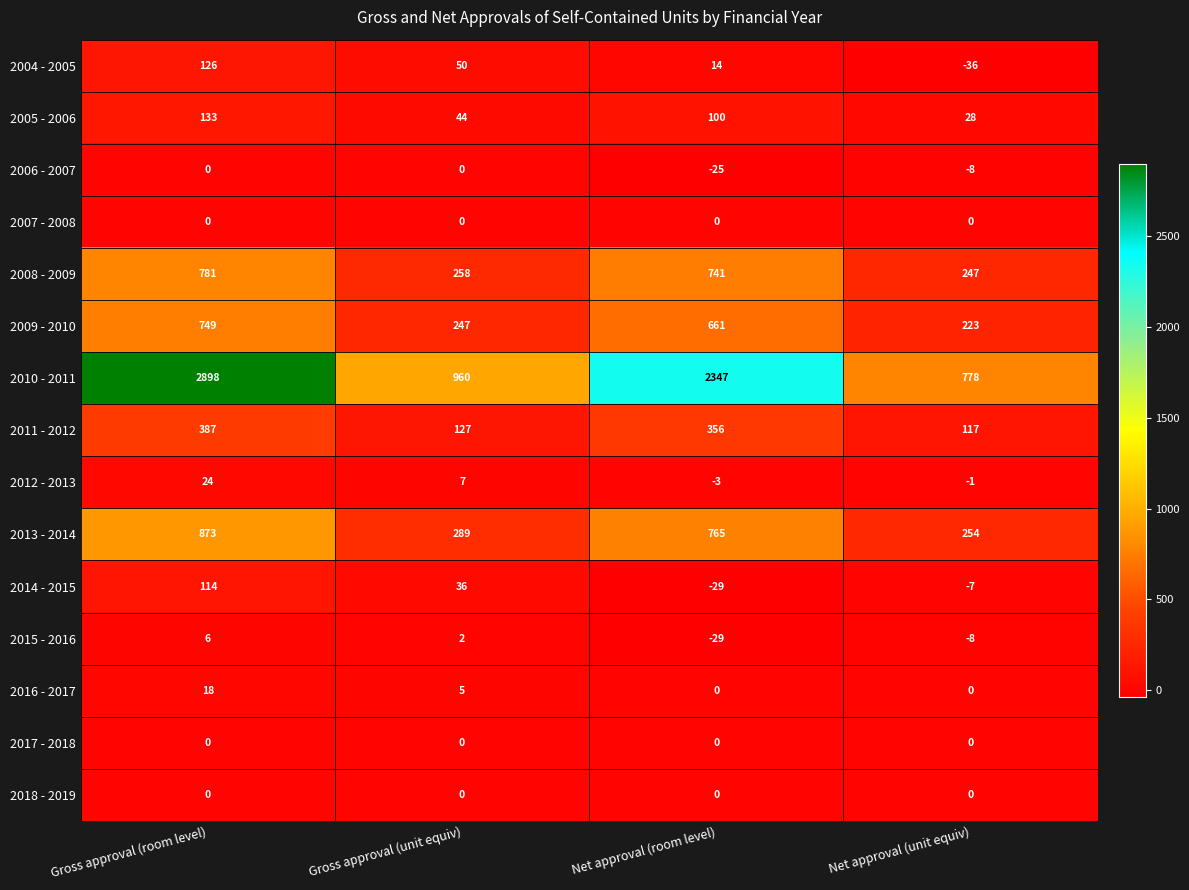

The 2004 - 2005 series shows 126 at Gross approval (room level). True or false?

True